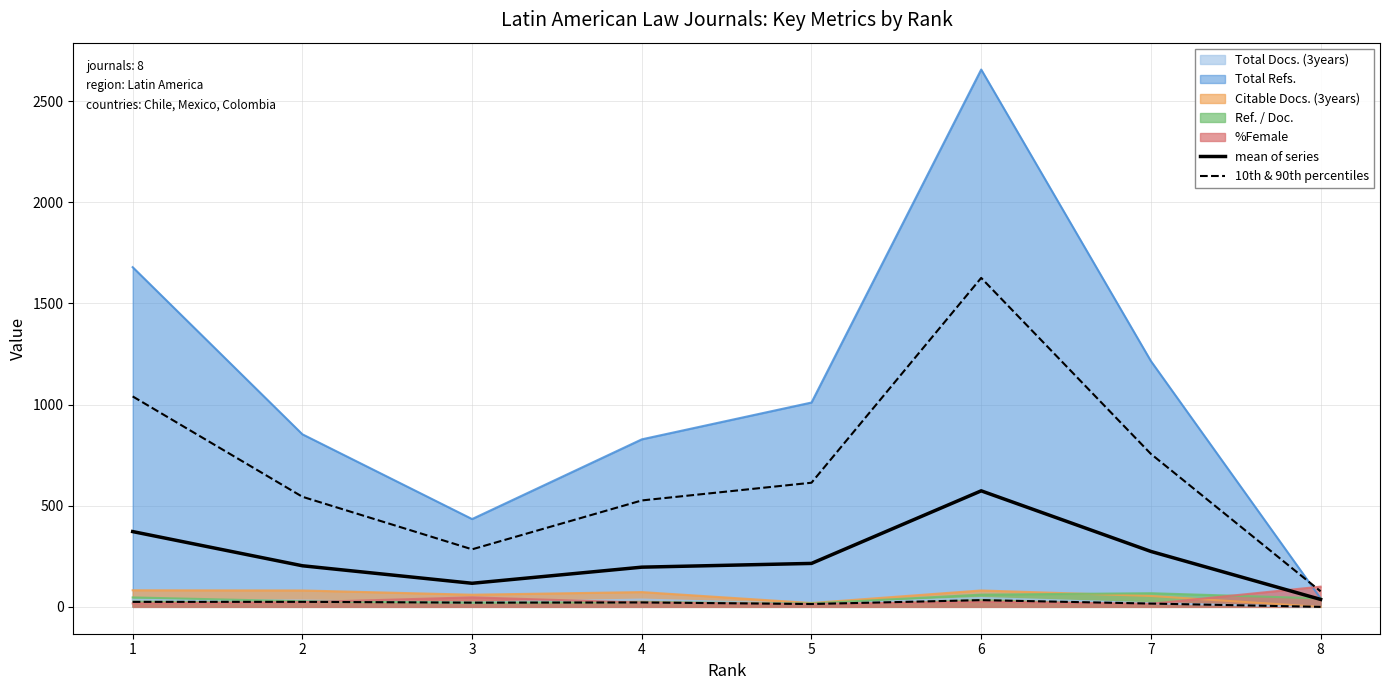

In 10th & 90th percentiles, how many points are higher than both neighbors (excluding endpoints)?

3